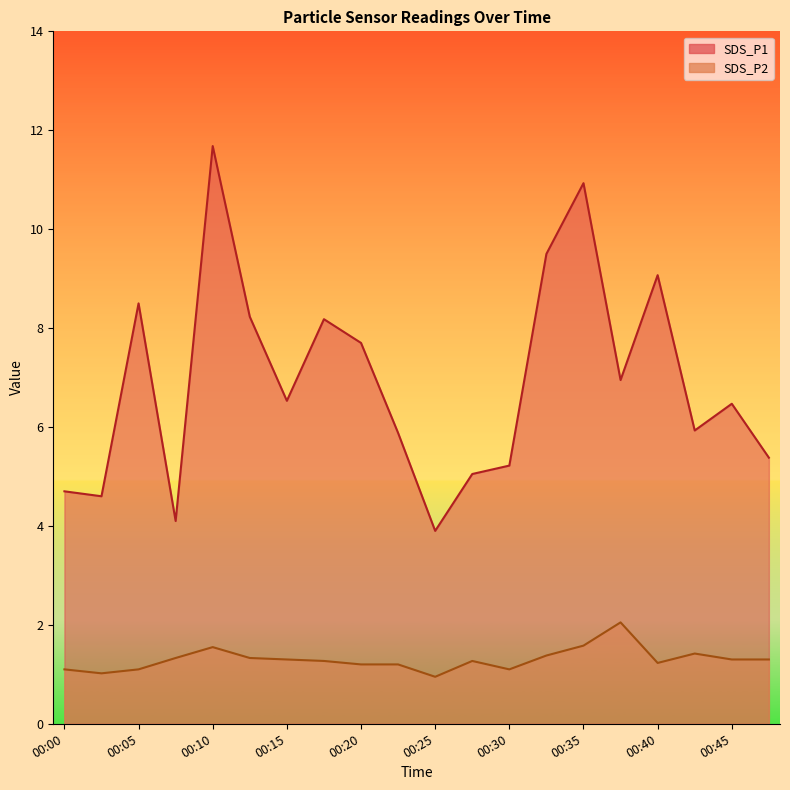

True or false: SDS_P2 has a value of 1.8 at 00:47.

False